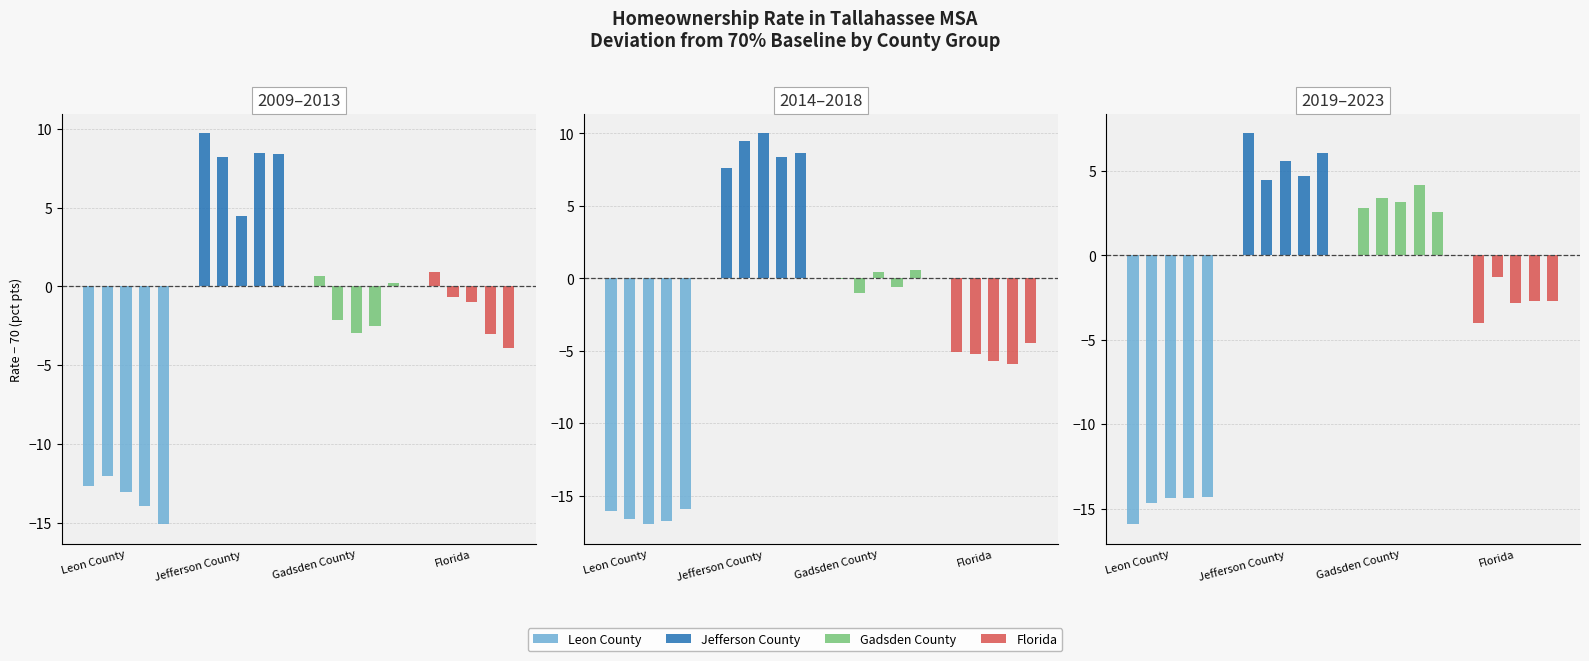

List the series in order of their peak value, highest first.

Jefferson County, Gadsden County, Florida, Leon County